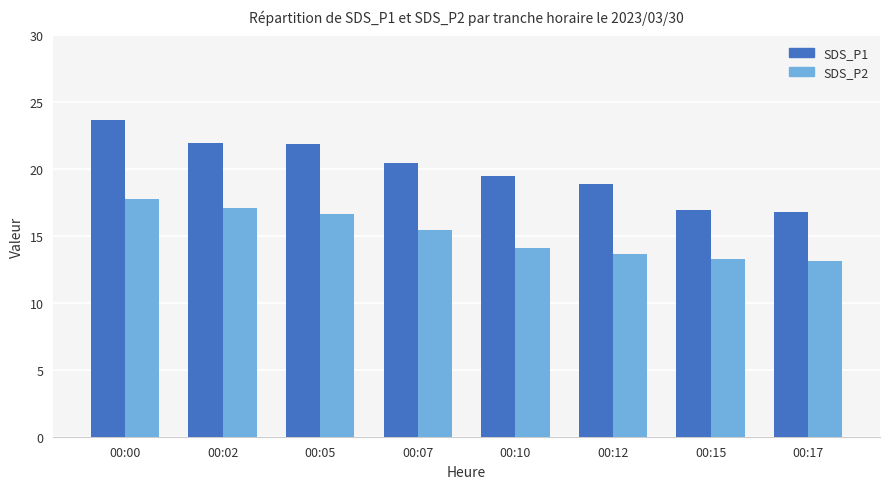

At 00:02, list the series in order from largest to smallest.

SDS_P1, SDS_P2